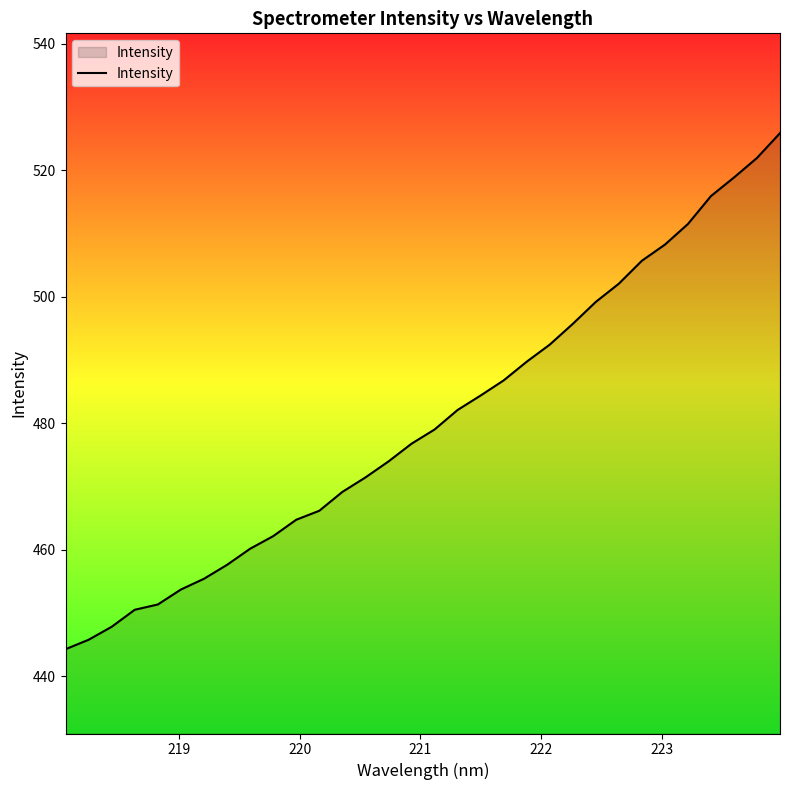

What is the minimum value shown in the chart?

444.3